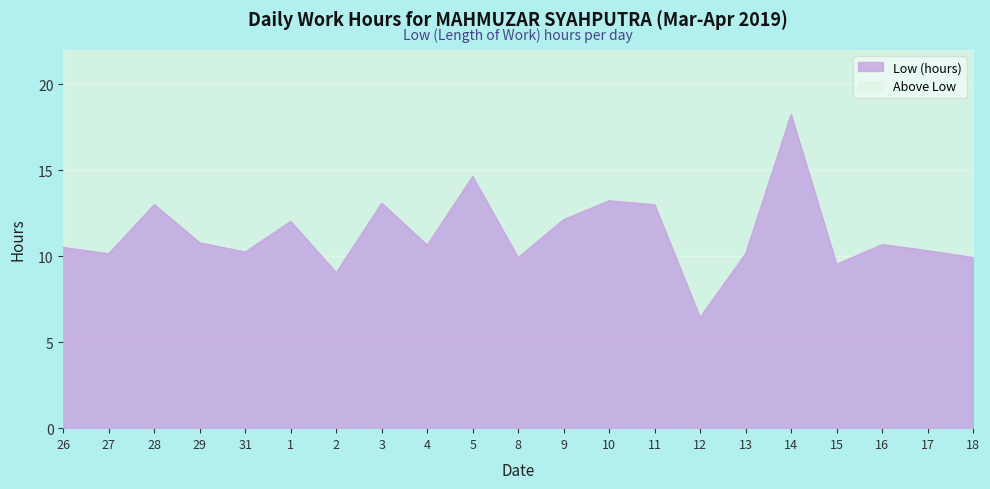

List the labels in order of value, largest first.

14, 5, 10, 3, 28, 11, 9, 1, 29, 16, 4, 26, 17, 31, 27, 13, 18, 8, 15, 2, 12